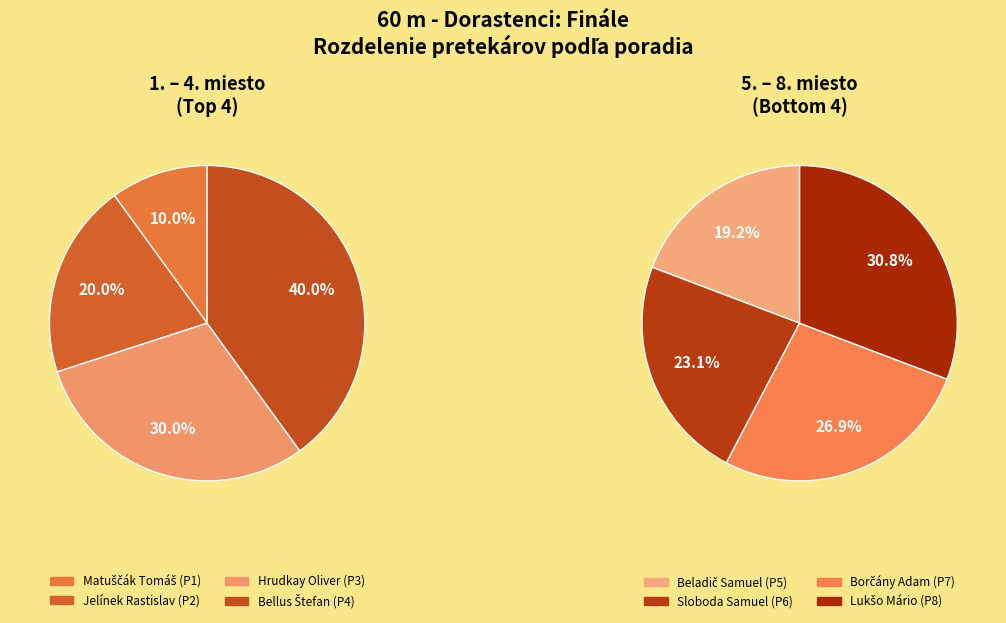

How many segments does this pie chart have?

8